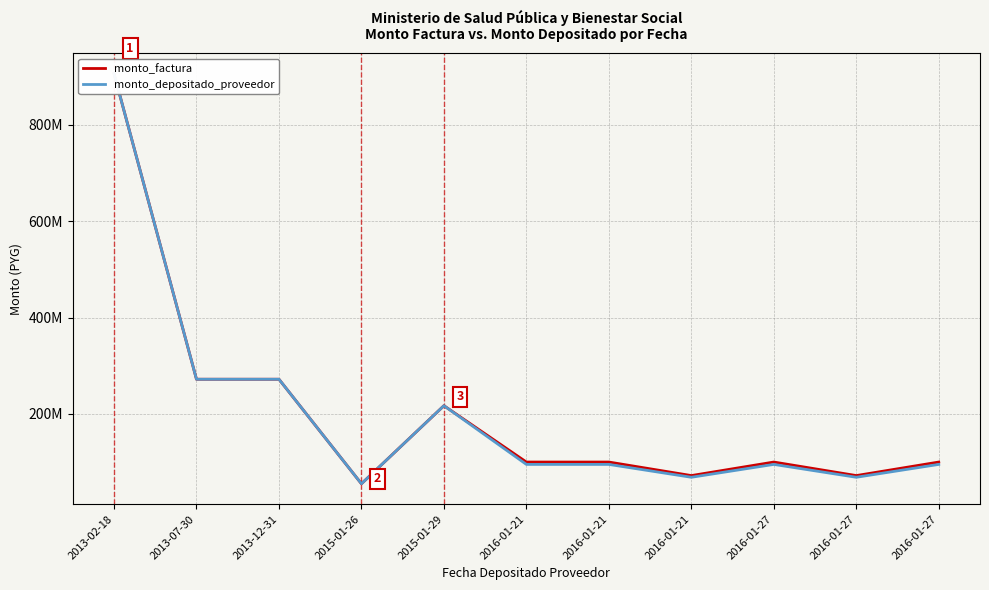

Which has a higher value, 2016-01-21 or 2013-02-18?

2013-02-18